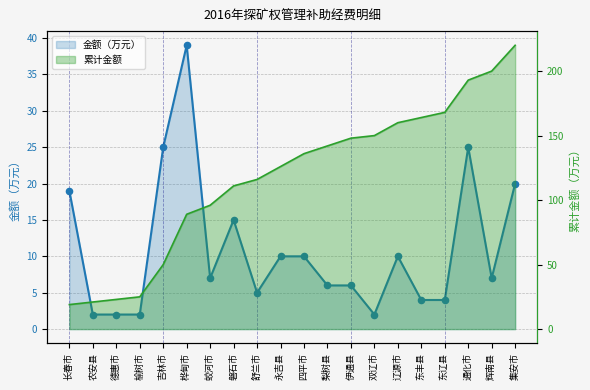

Between 辽源市 and 四平市, which is larger?

辽源市